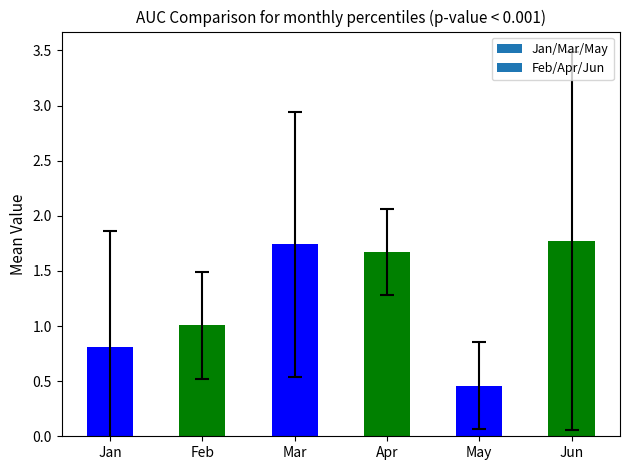

Does the chart contain stacked bars?

No